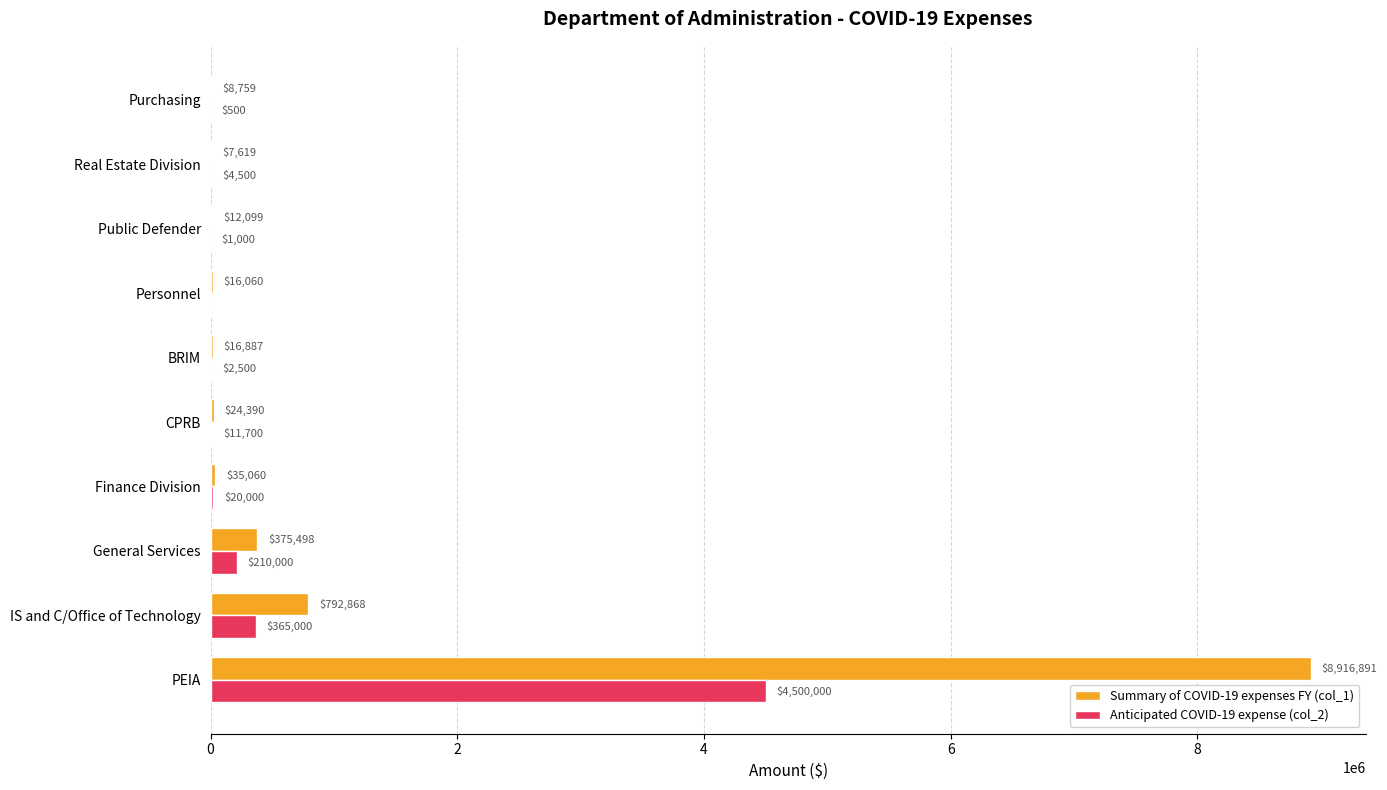

How many positive values does the Anticipated COVID-19 expense (col_2) series have?

9